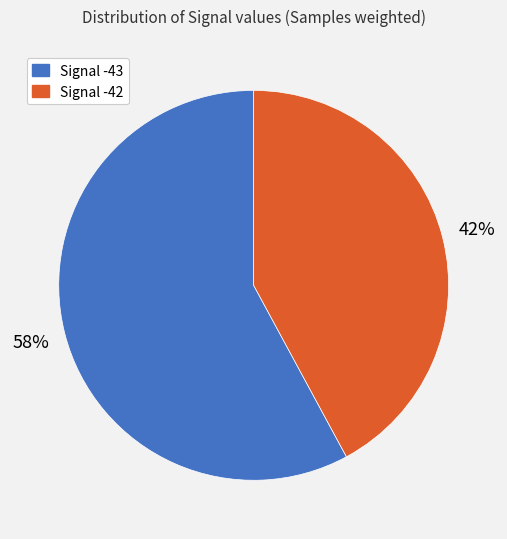

Rank the categories by value from lowest to highest.

Signal -42, Signal -43